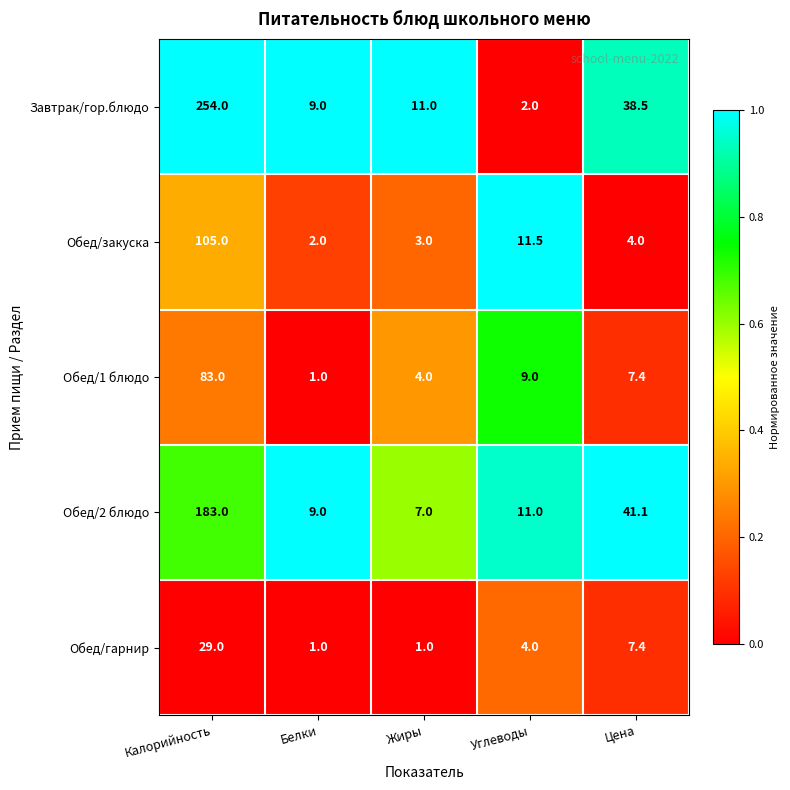

Reading right to left, transcribe all the data shown in this chart.

Завтрак/гор.блюдо: 38.5	2.0	11.0	9.0	254.0
Обед/закуска: 4.0	11.5	3.0	2.0	105.0
Обед/1 блюдо: 7.4	9.0	4.0	1.0	83.0
Обед/2 блюдо: 41.1	11.0	7.0	9.0	183.0
Обед/гарнир: 7.4	4.0	1.0	1.0	29.0